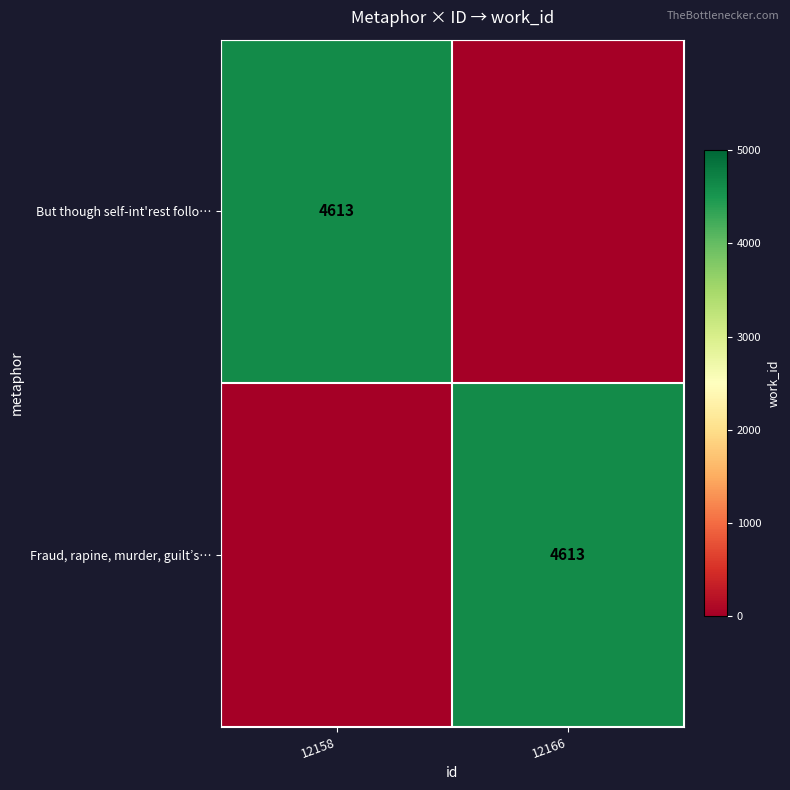

The value of But though self-int'rest follo… at 12158 is 1069. True or false?

False